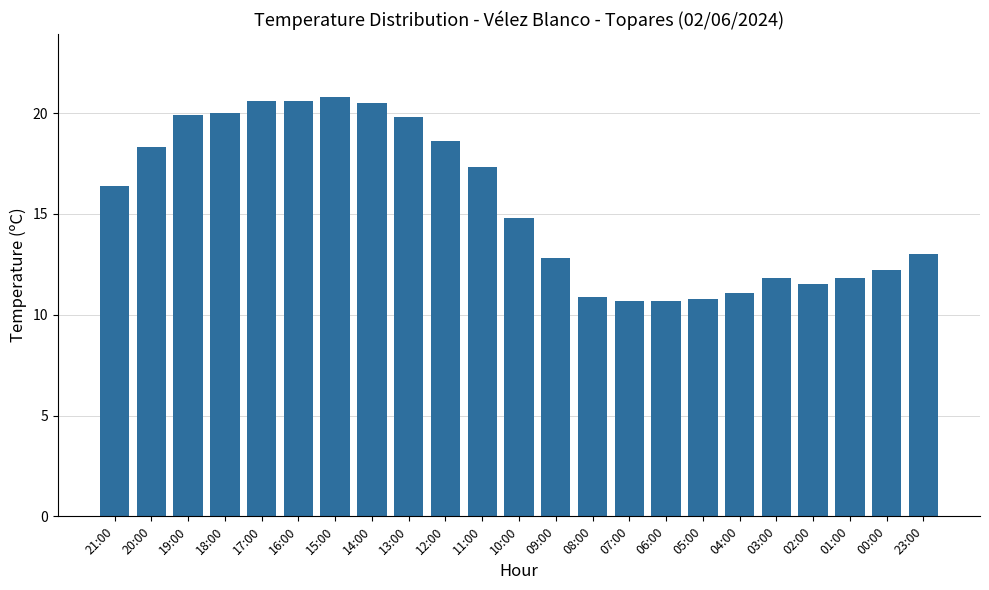

How many bars are there in total?

23